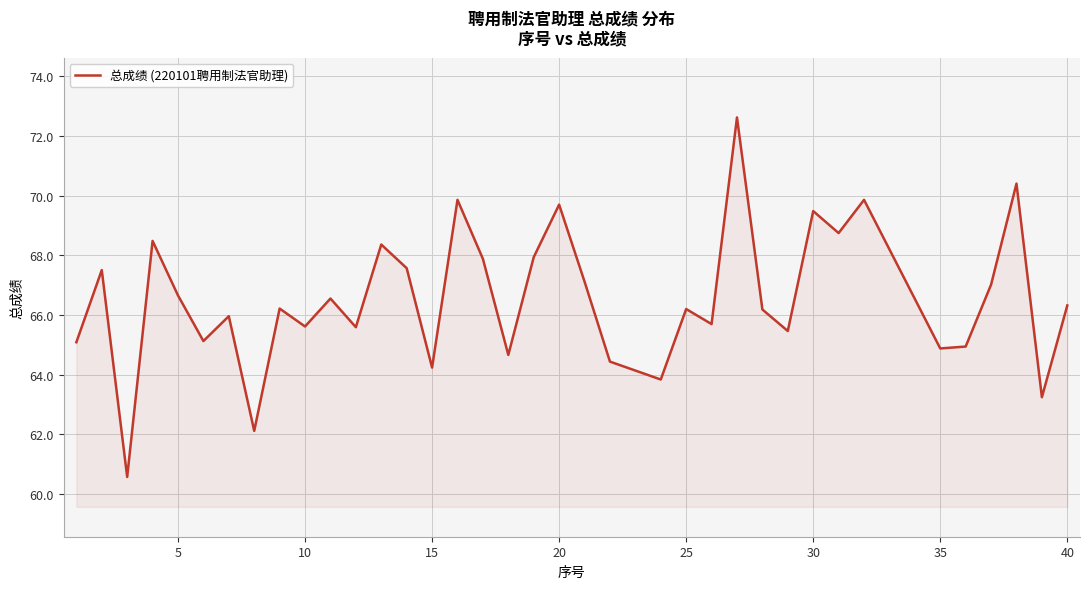

How many lines are shown in the chart?

1